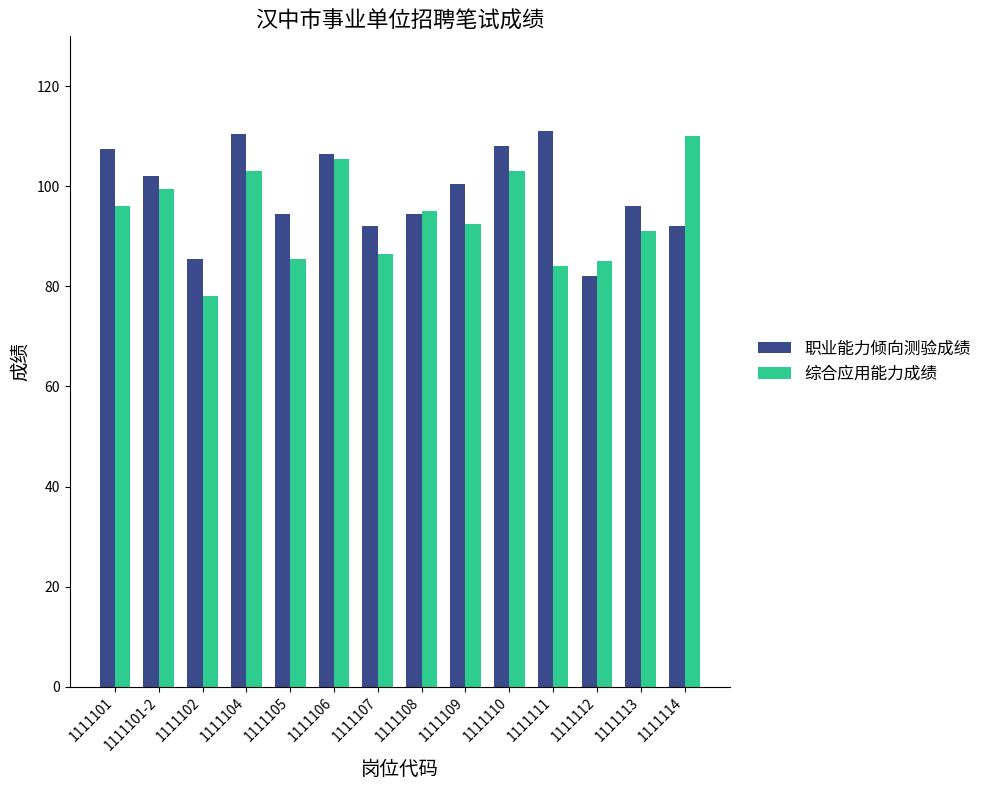

What is the value of the 职业能力倾向测验成绩 bar at the 3rd from the left?

85.5